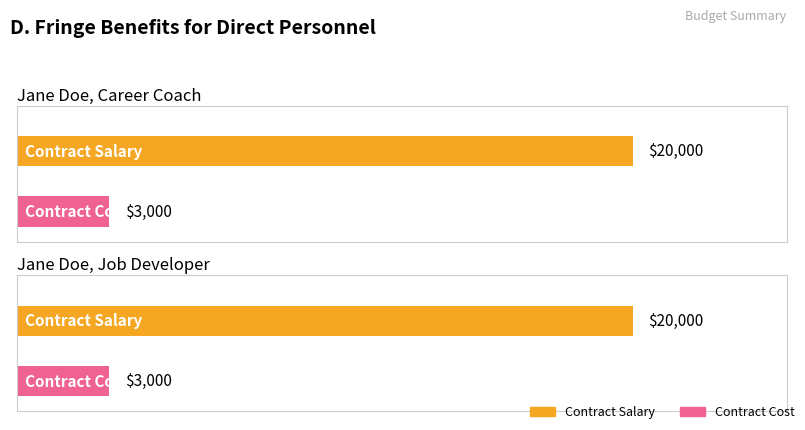

Which series changed the most between Jane Doe, Career Coach and Jane Doe, Job Developer?

Contract Salary